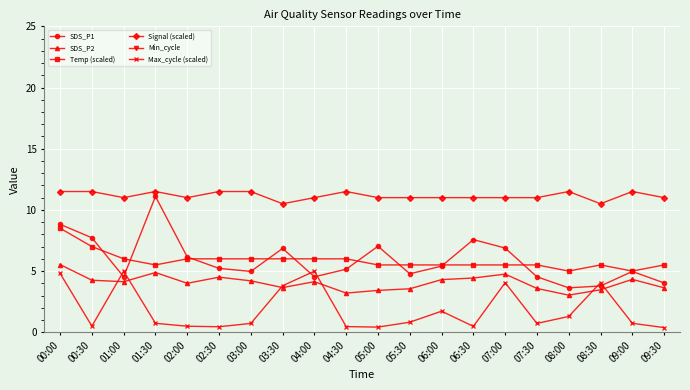

How many interior local peaks does the Signal (scaled) series have?

4